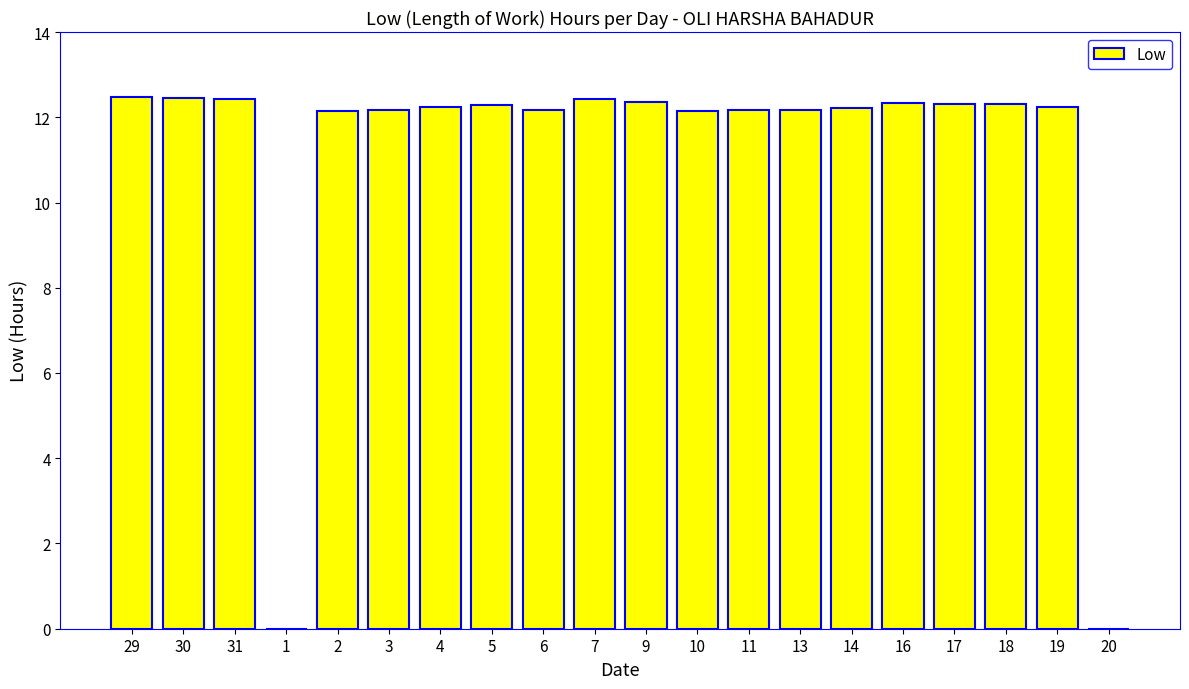

What is the ratio of the value at 13 to the value at 6?

1.0